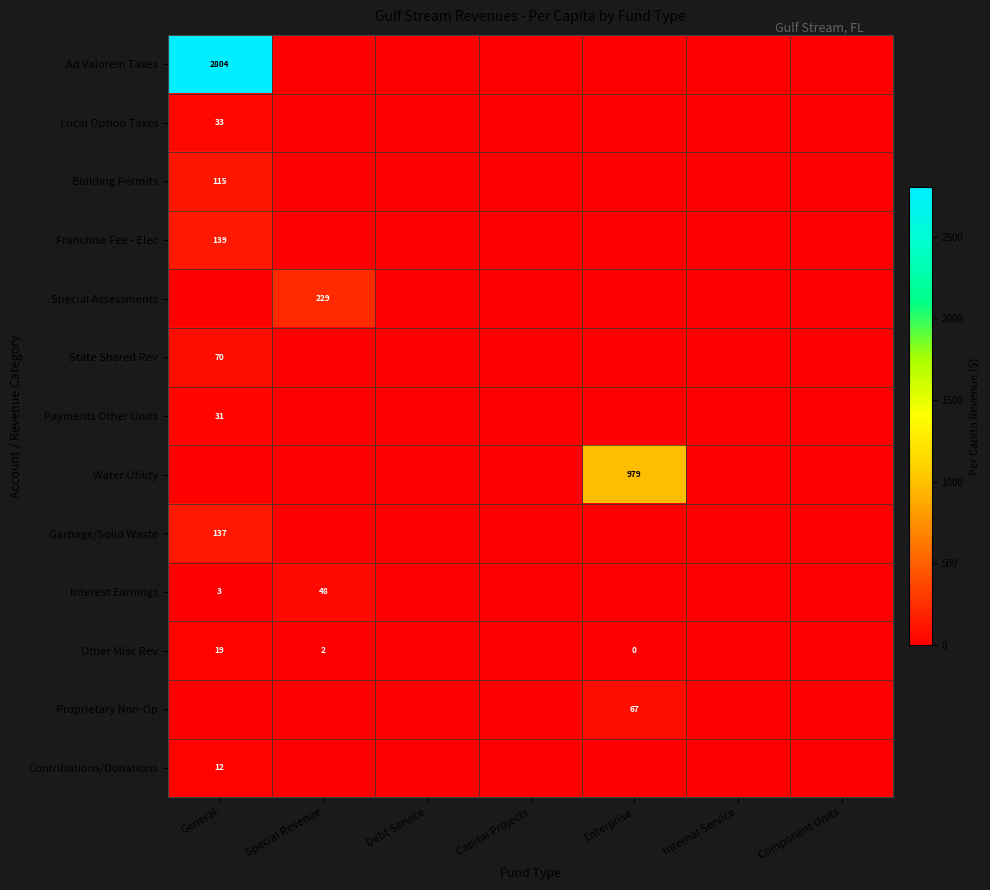

The value of Payments Other Units at General is 56. True or false?

False